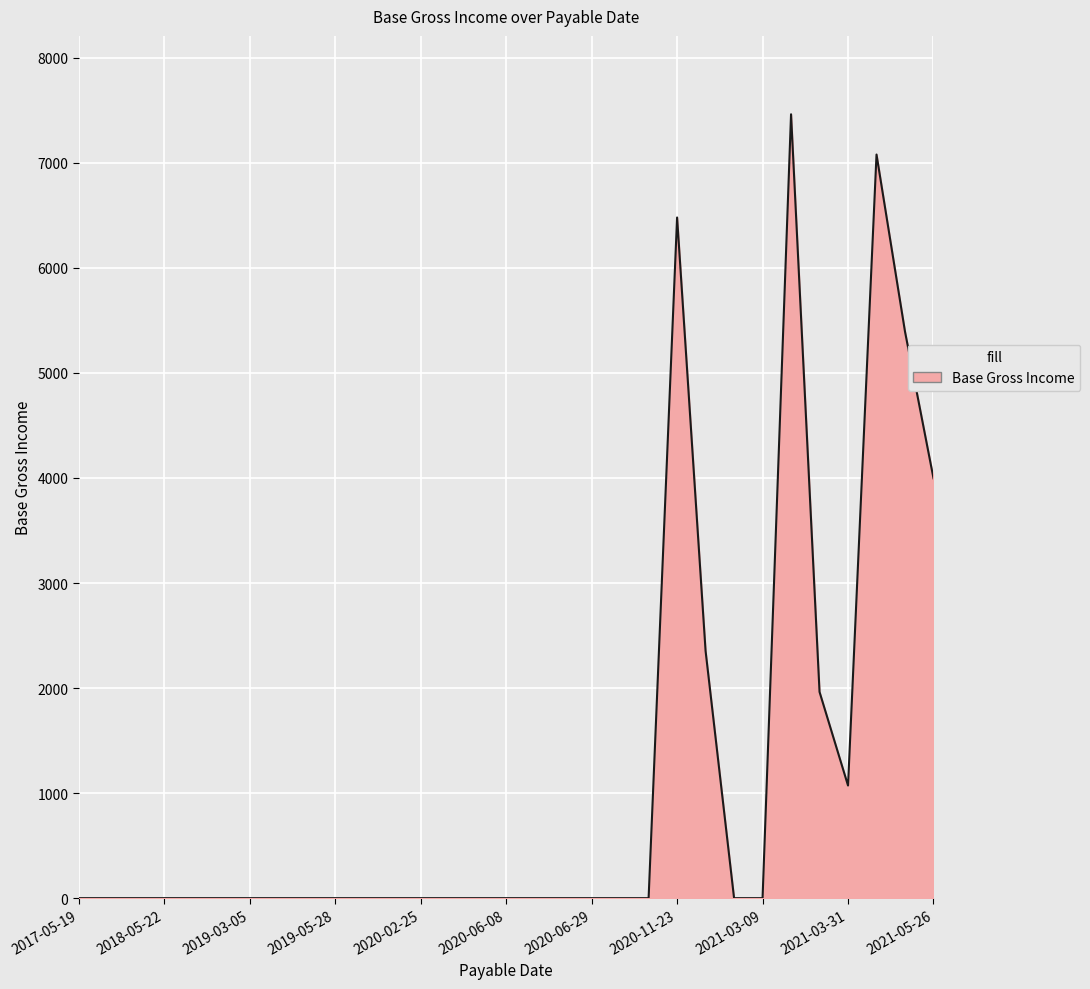

What is the greatest value displayed?

7462.1